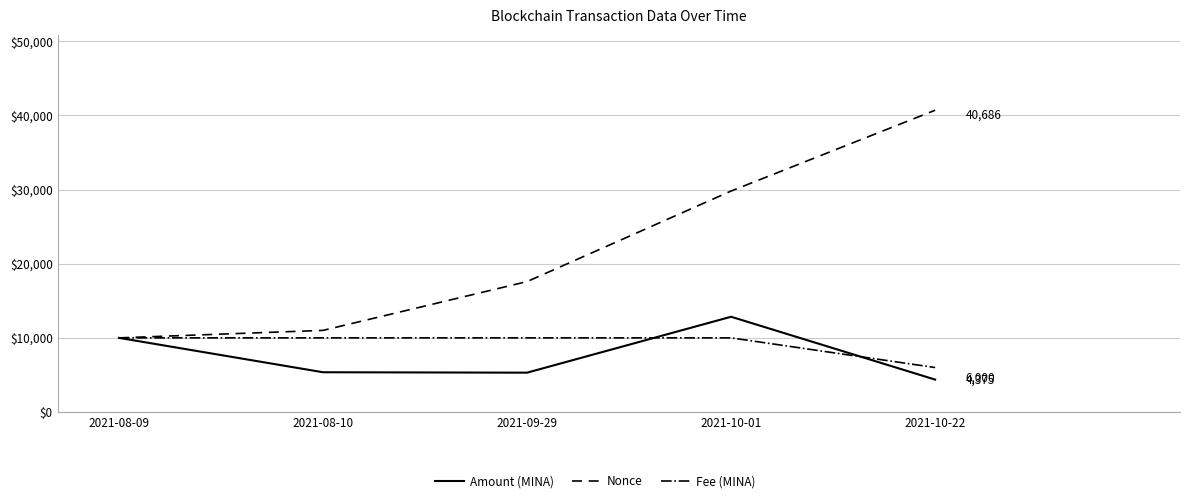

Which series ends up on top after the final intersection of Amount (MINA) and Fee (MINA)?

Fee (MINA)